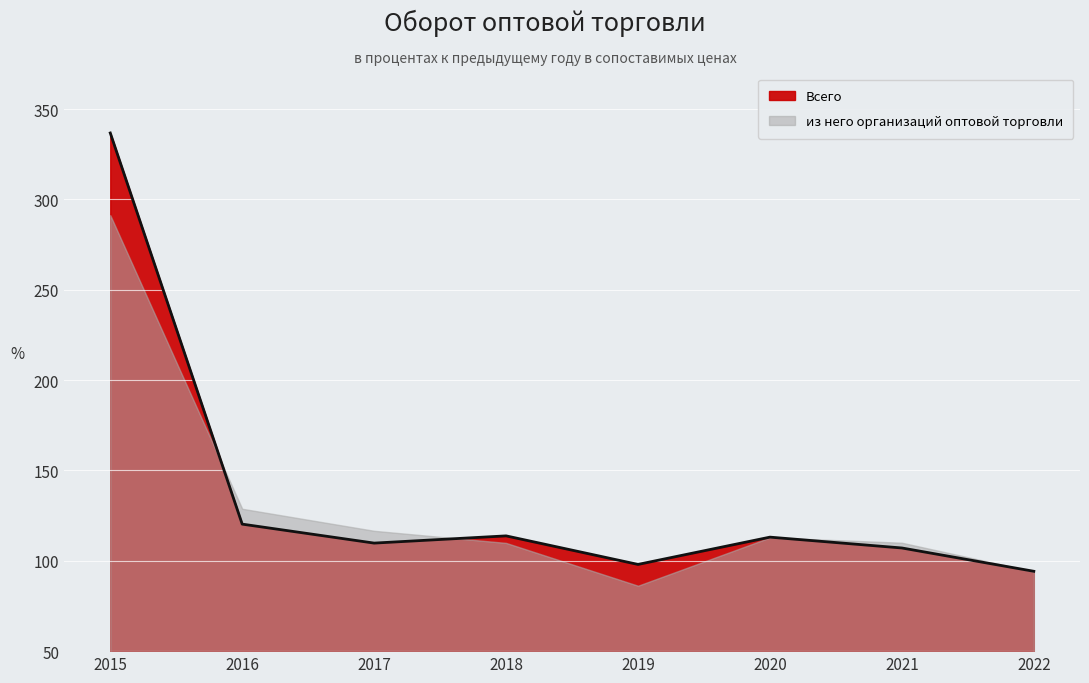

Is it true that the value at 2022 is 94.2?

True